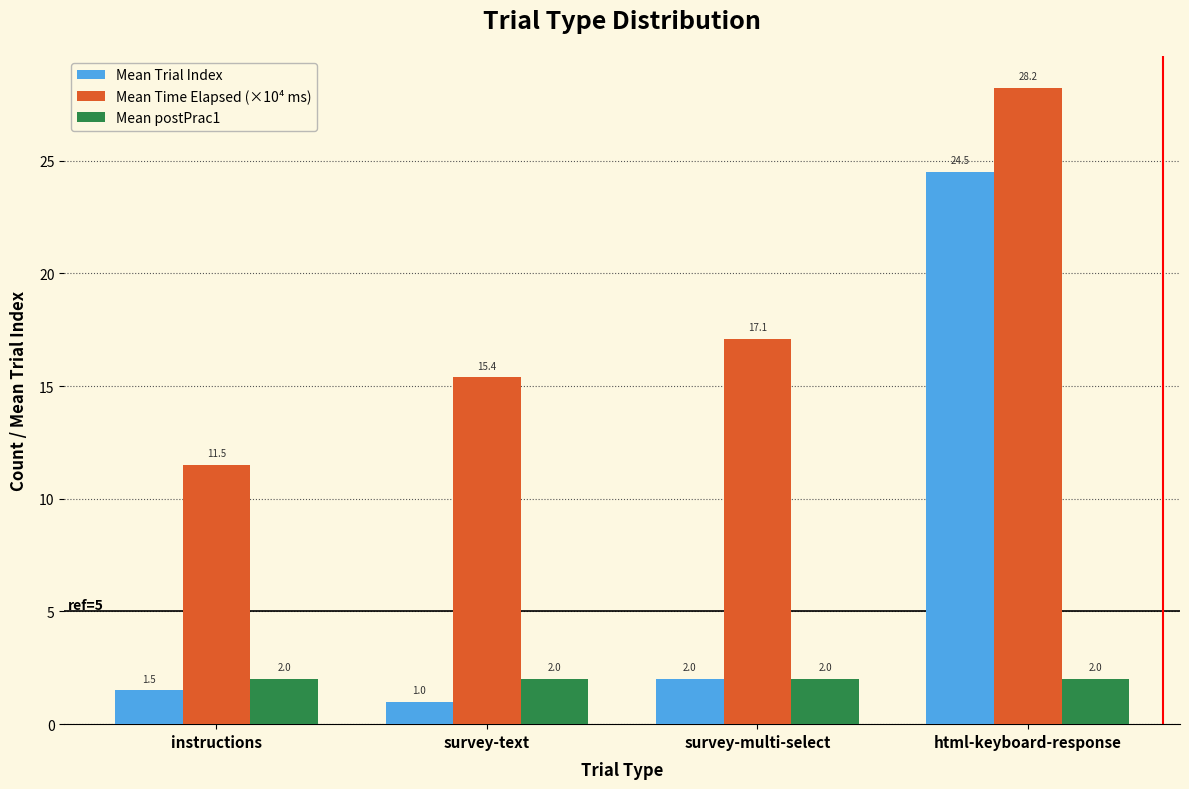

Is it true that Mean Time Elapsed (×10⁴ ms) equals 19.0 at instructions?

False